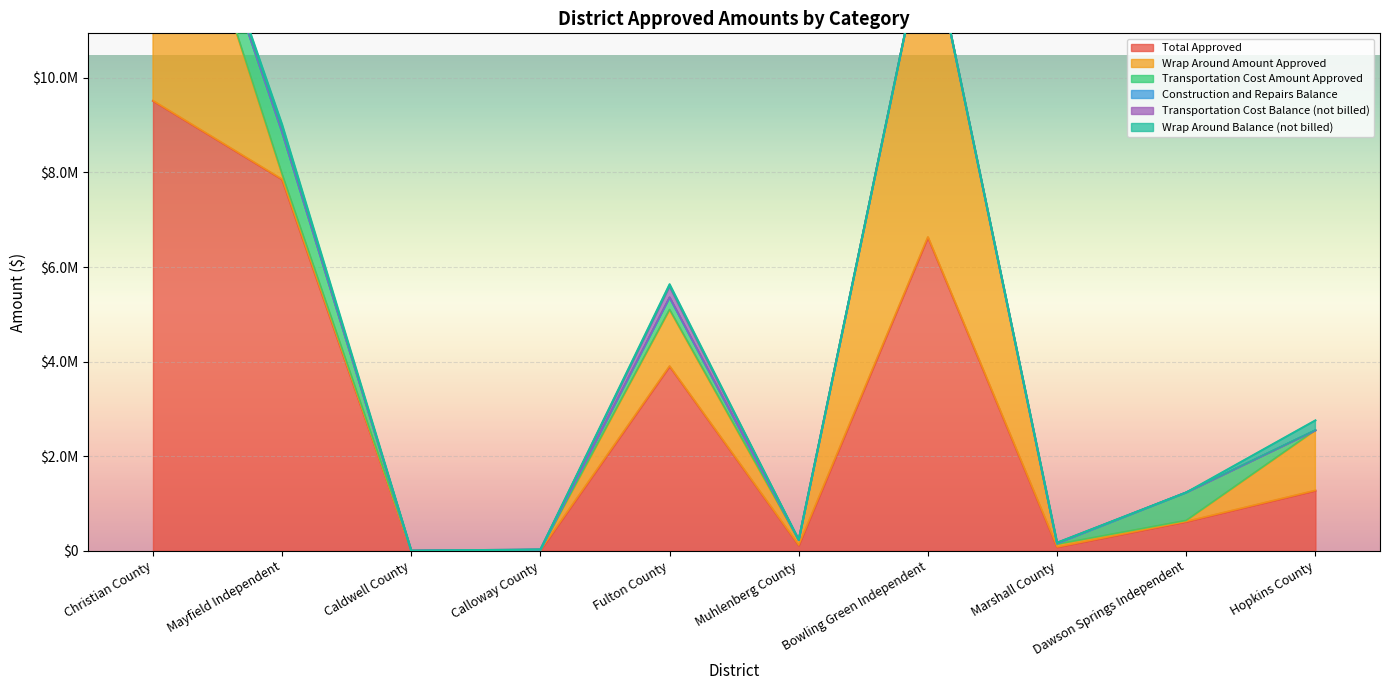

True or false: Total Approved has more than 0 points higher than both neighbors.

True